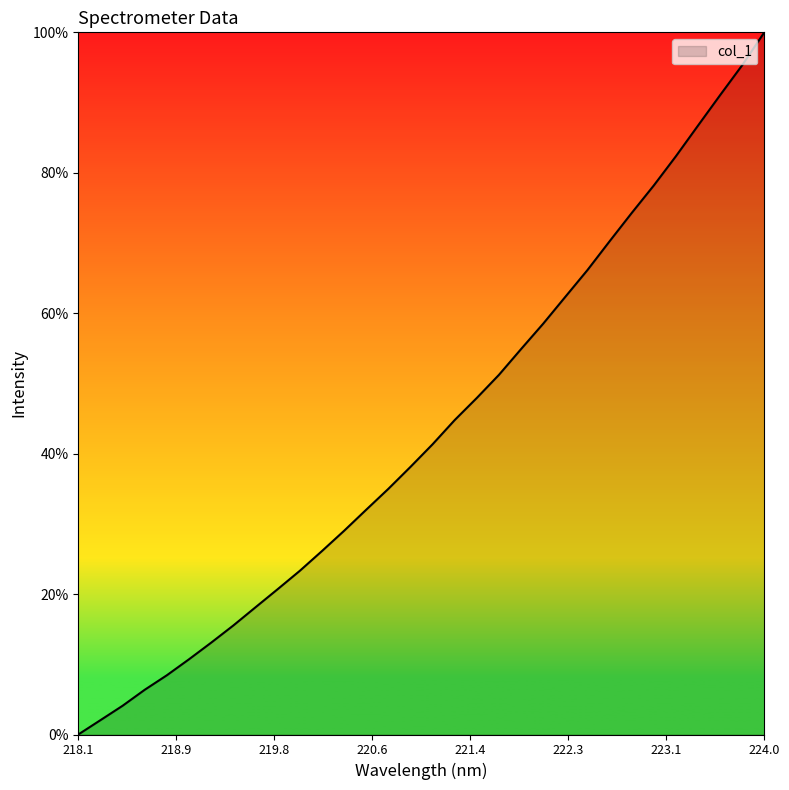

What is the maximum value shown in the chart?

100.0